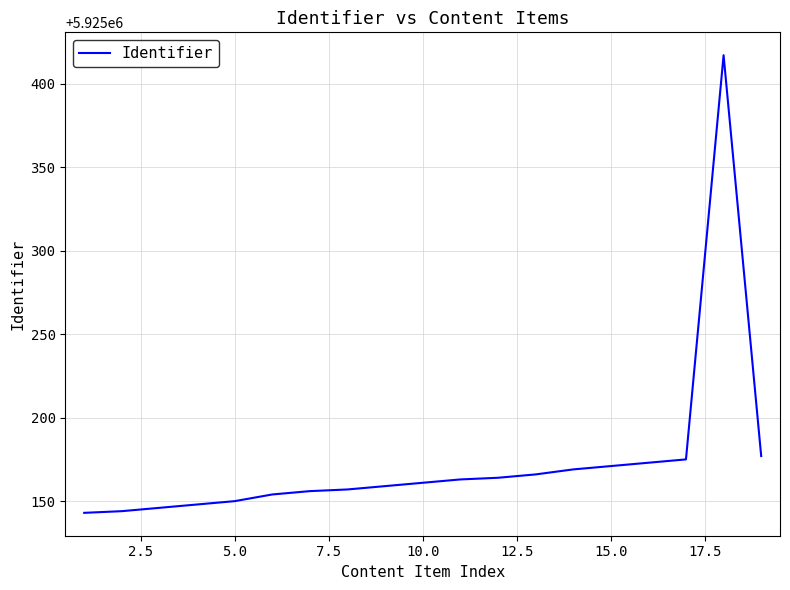

What is the greatest value displayed?

5925417